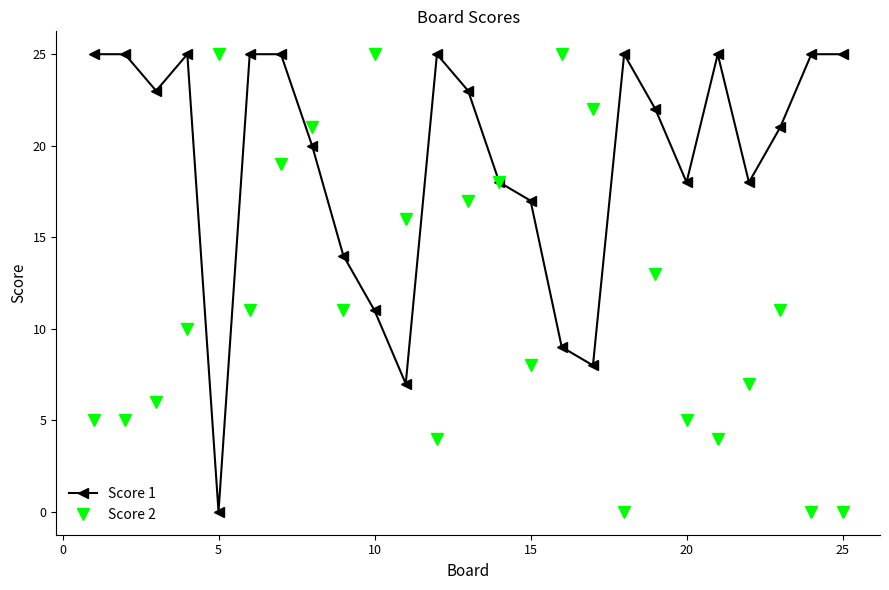

What is the highest value of the Score 2 series?

25